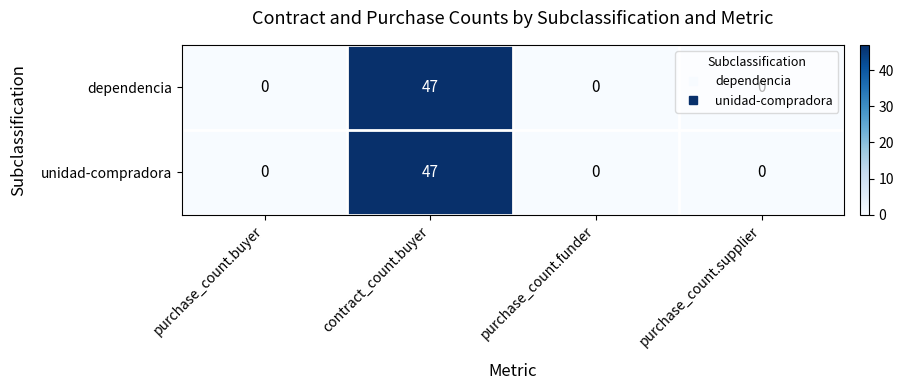

The value of unidad-compradora at purchase_count.buyer is 0. True or false?

True